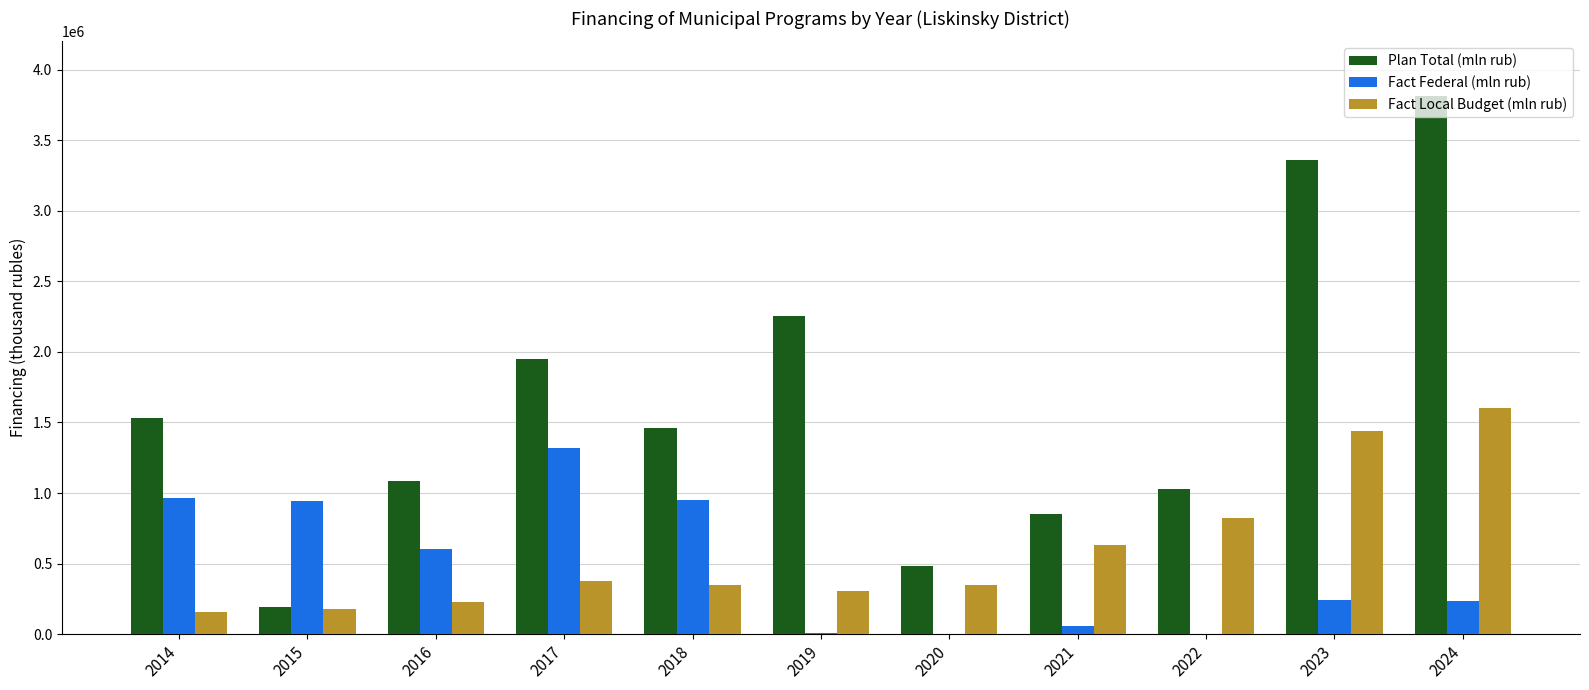

Between 2018 and 2021, which series saw the biggest shift?

Fact Federal (mln rub)